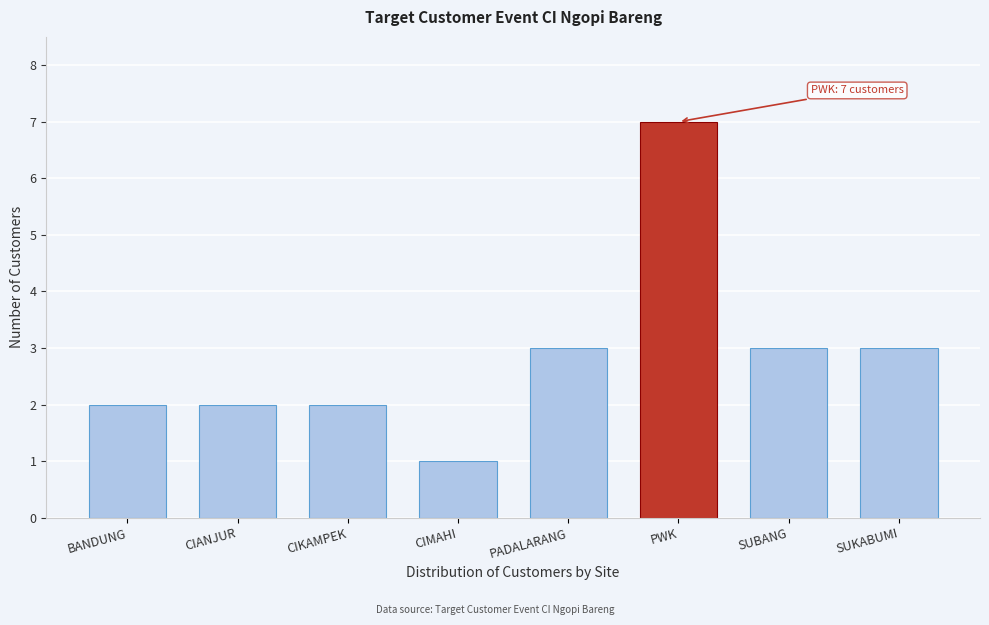

Reading left to right, extract all data points from this chart.

BANDUNG=2	CIANJUR=2	CIKAMPEK=2	CIMAHI=1	PADALARANG=3	PWK=7	SUBANG=3	SUKABUMI=3